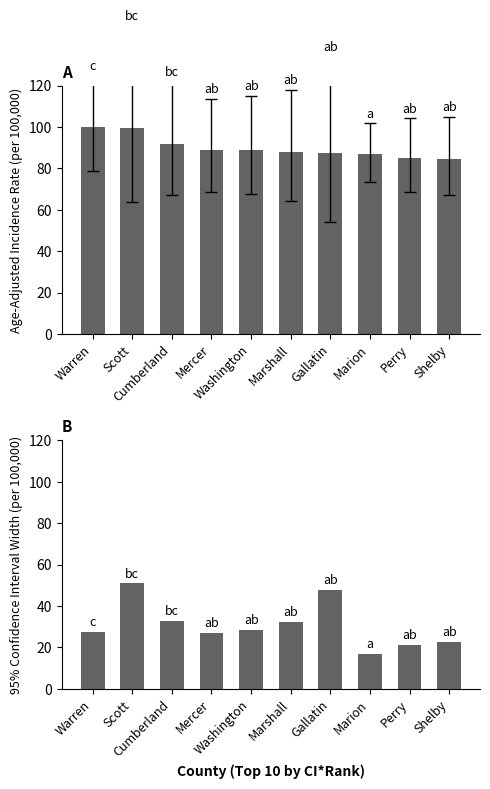

What is the label of the 8th bar from the right?

Cumberland